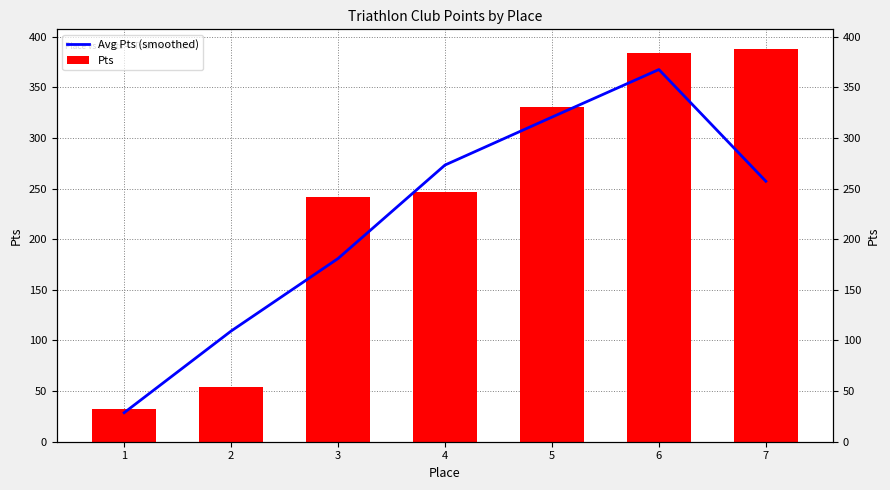

How many data points in Avg Pts (smoothed) are above 257?

4